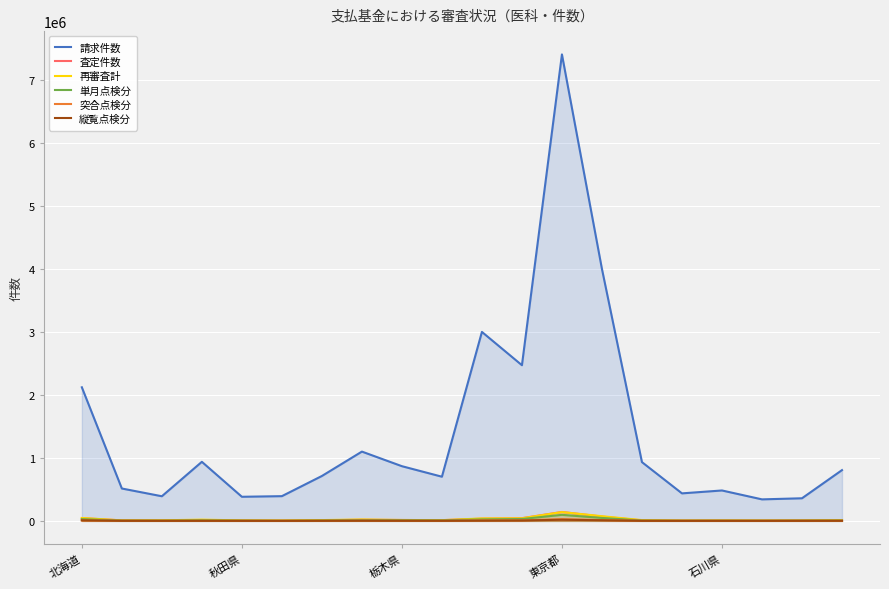

Where is 請求件数 nearest to the value 3876968?

13